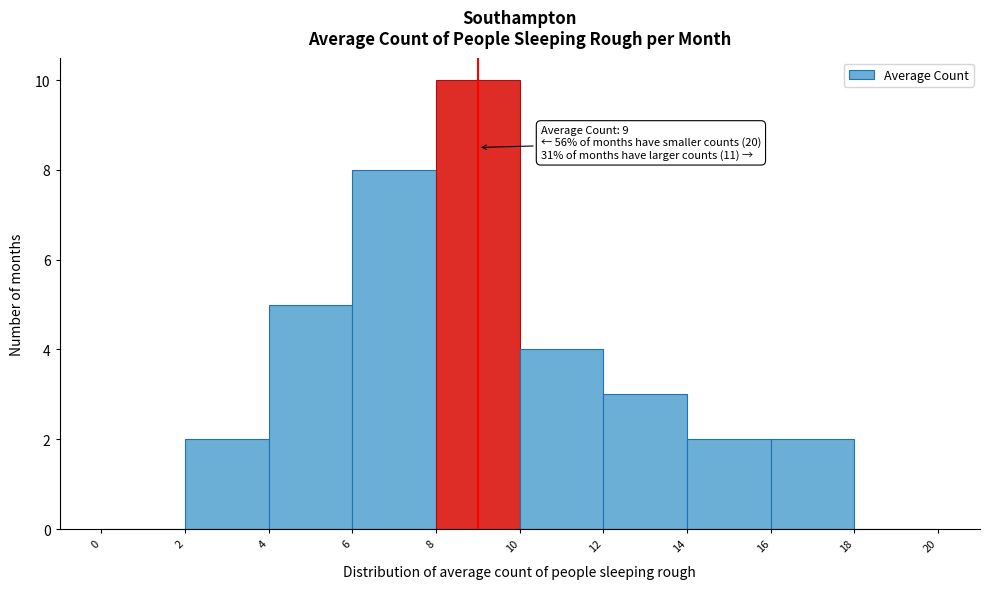

Over which range of the x-axis is the bar tallest?

8 to 10